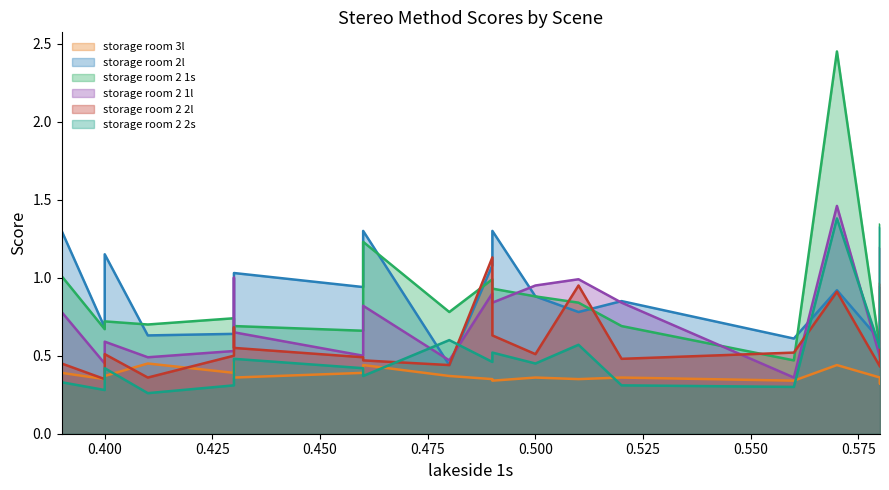

Does the chart have visible grid lines?

No